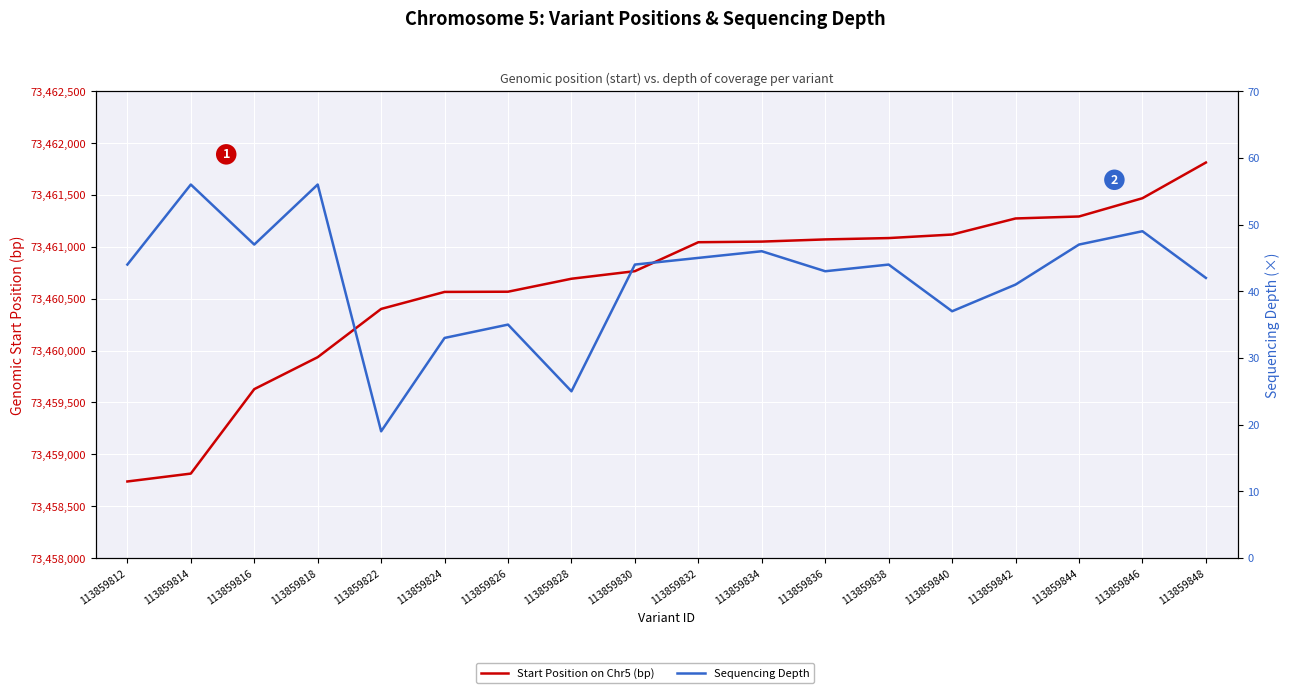

Where does the Start Position on Chr5 (bp) series first go above 73461044?

113859834